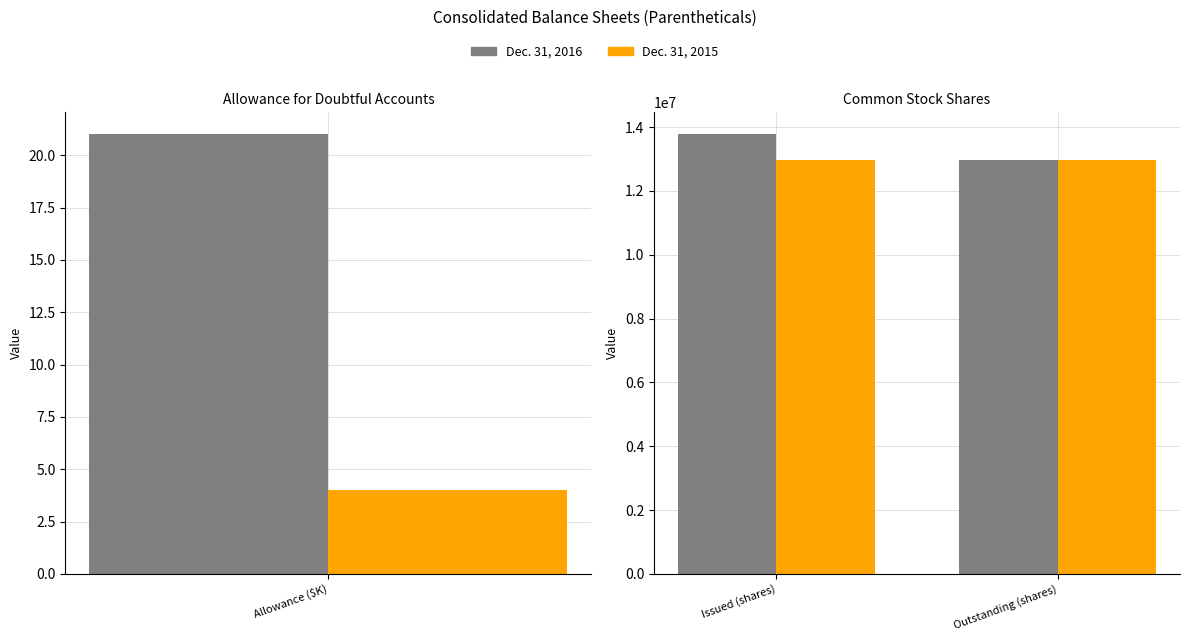

What is the average value of the Dec. 31, 2015 series?

12980807